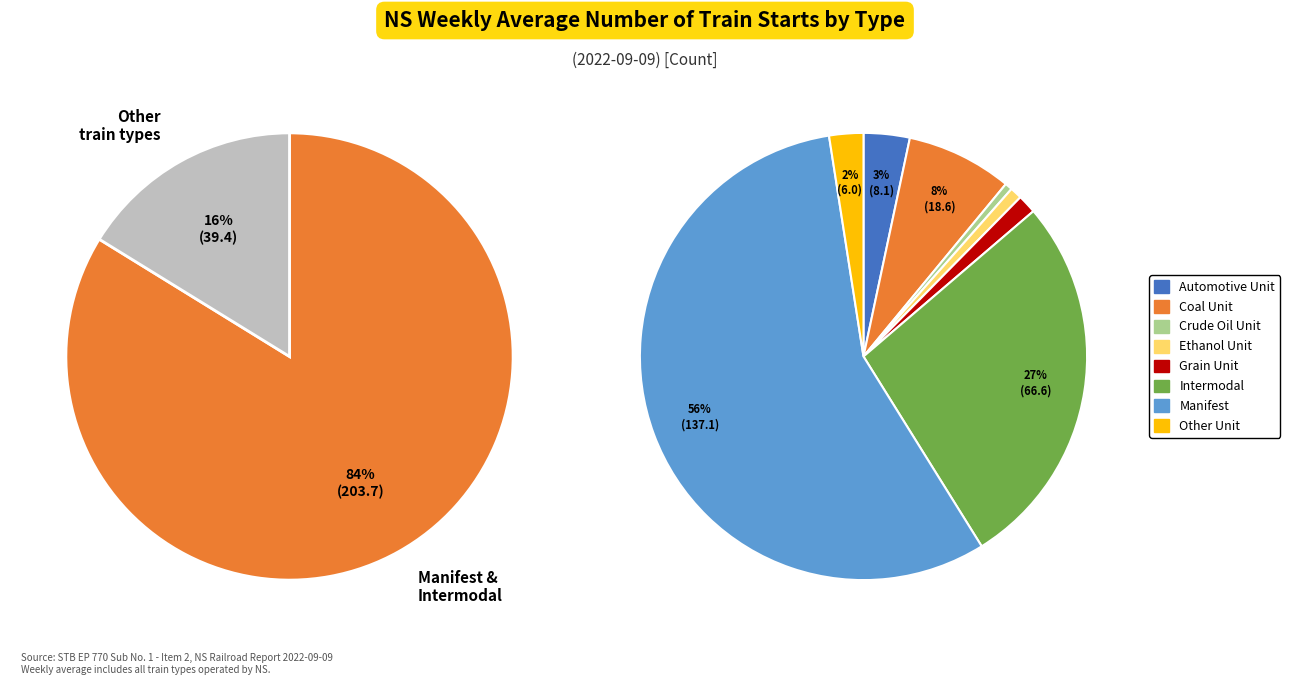

Which category has the smallest portion of the pie?

Crude Oil Unit